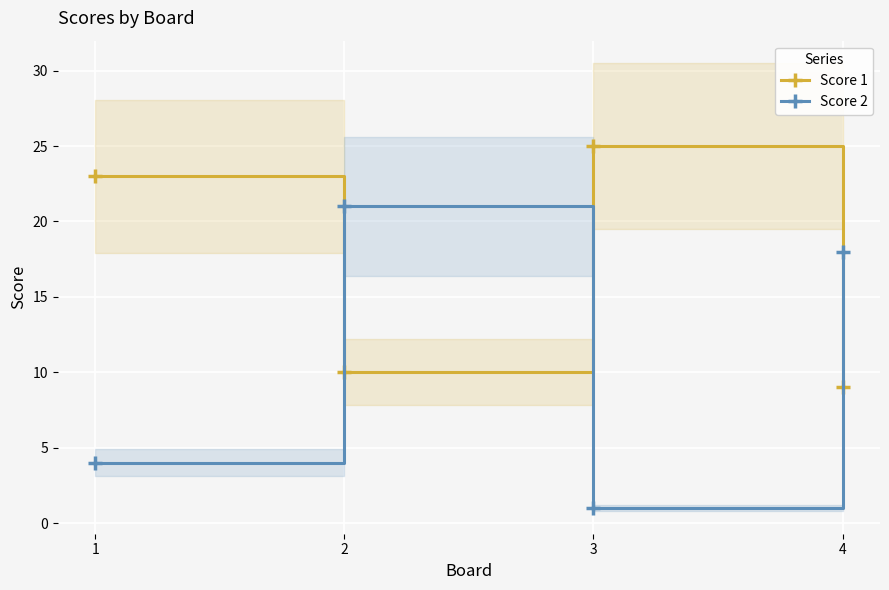

What is the value of the Score 2 point at the 1st from the left?

4